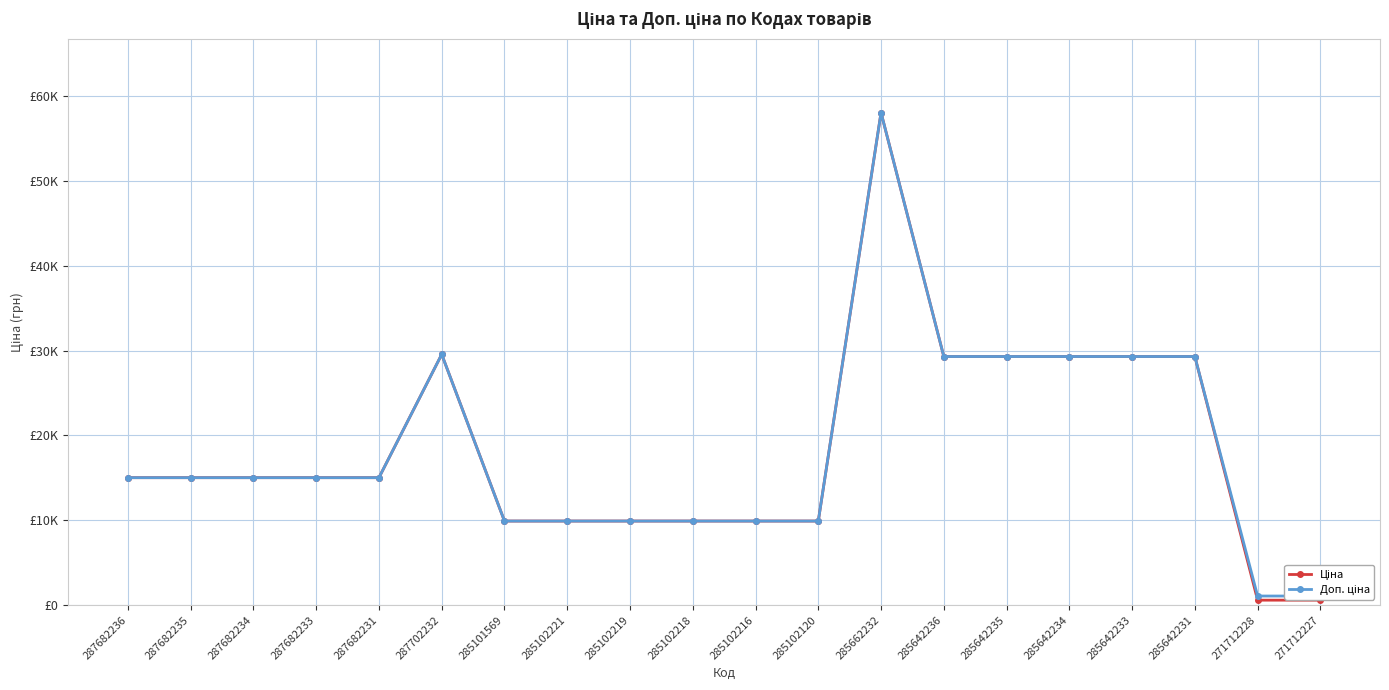

What position from the right is 271712228?

2